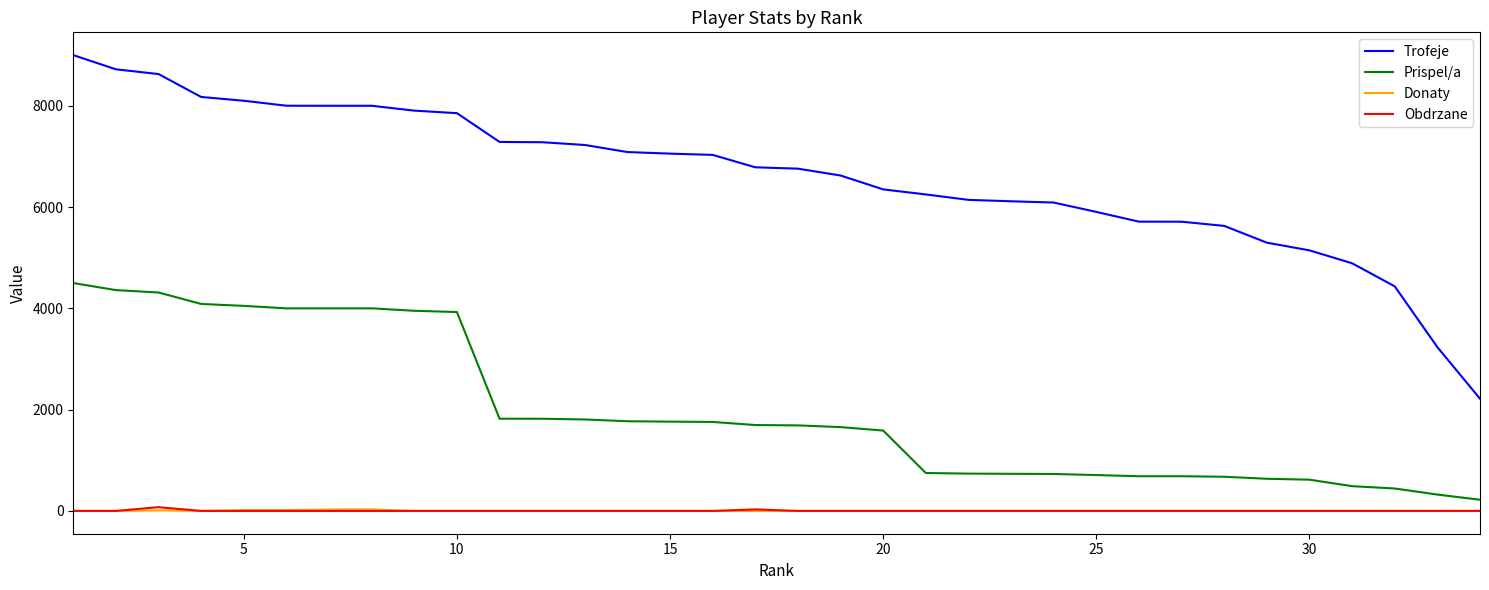

Which series has the largest total across all categories?

Trofeje